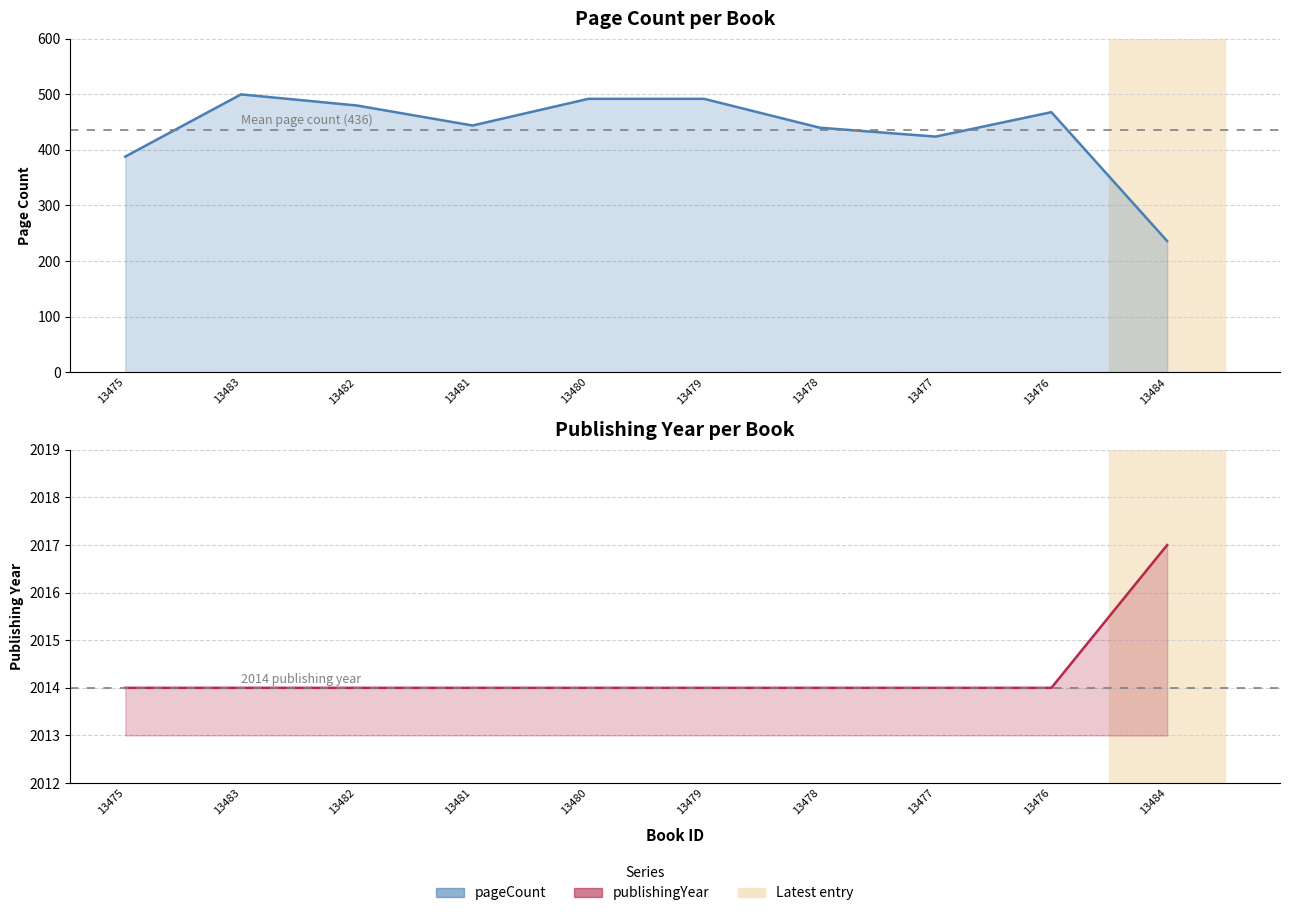

Does the chart have visible grid lines?

Yes